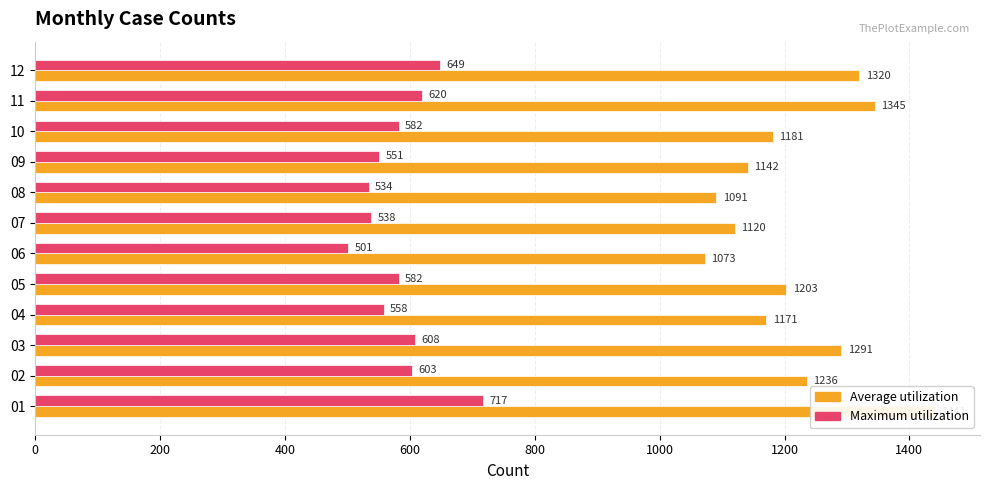

Rank the series by their maximum value, from highest to lowest.

Average utilization, Maximum utilization